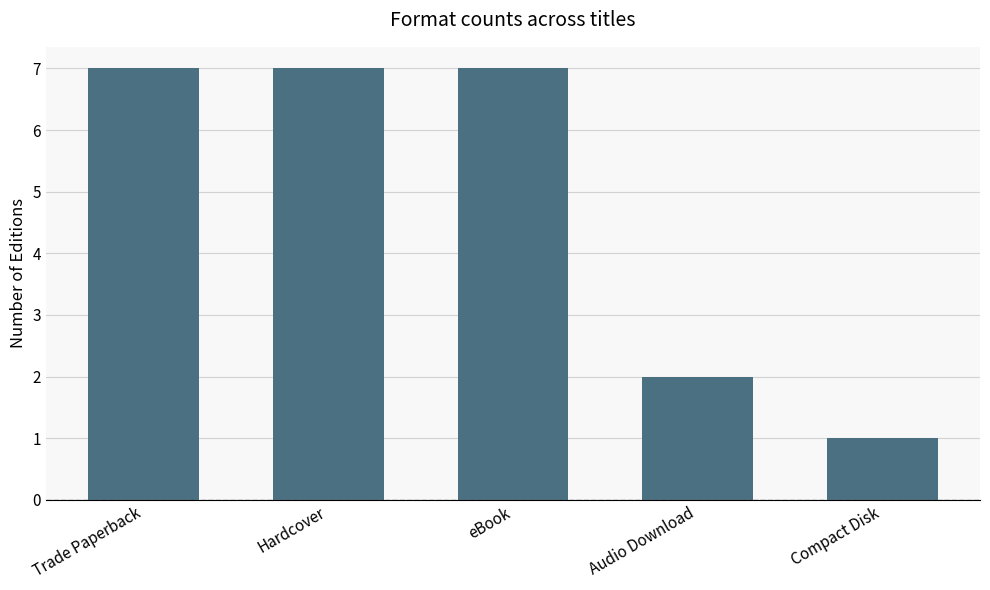

Count the number of data series in this chart.

1